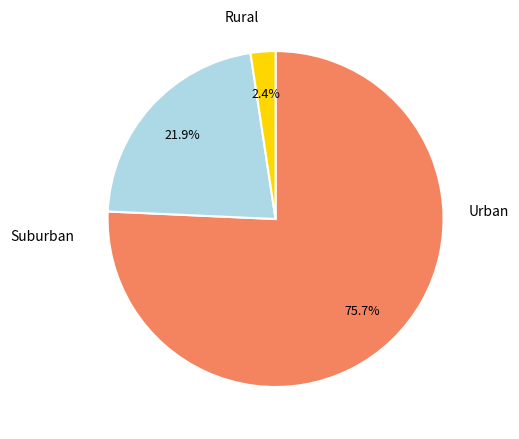

Count the number of slices in the pie.

3